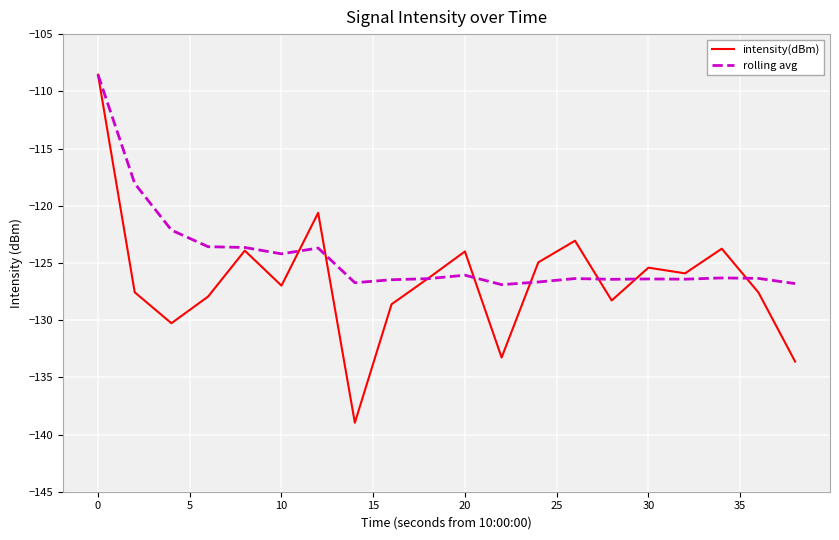

True or false: intensity(dBm) has more than 0 points higher than both neighbors.

True